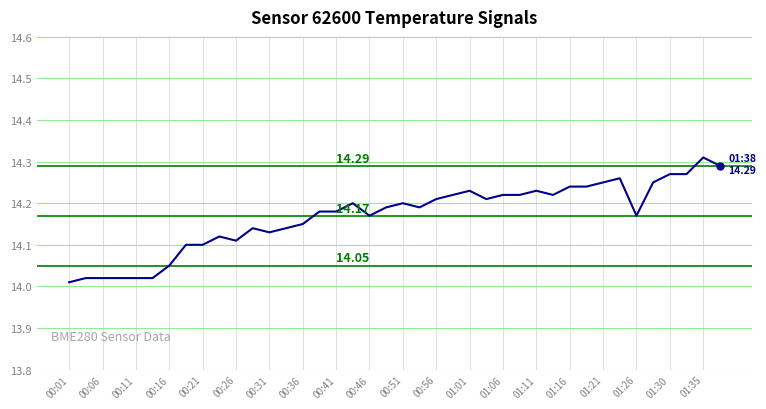

What is the difference between the maximum and minimum values?

0.3